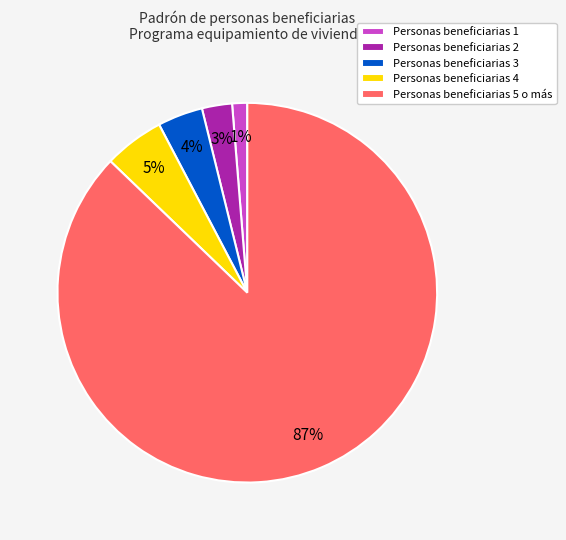

To the nearest percent, what is the average slice percentage?

20%